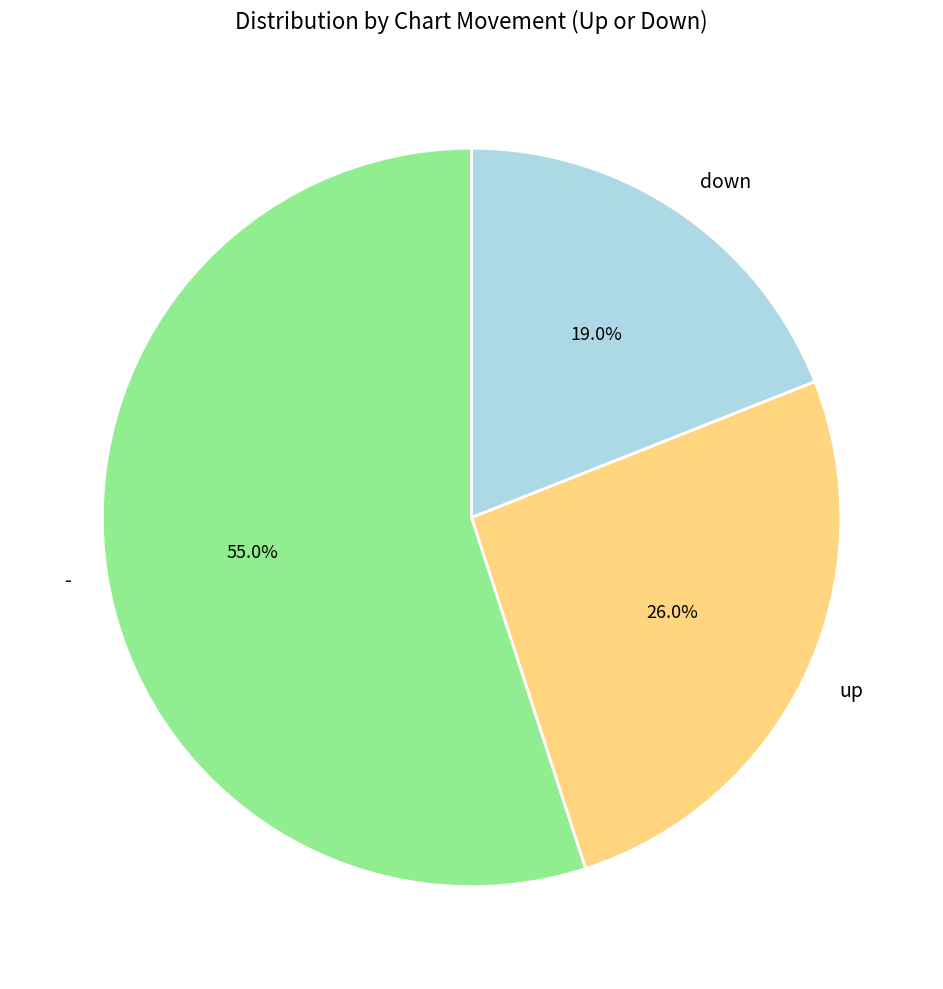

What percentage is the up slice, to the nearest percent?

26%